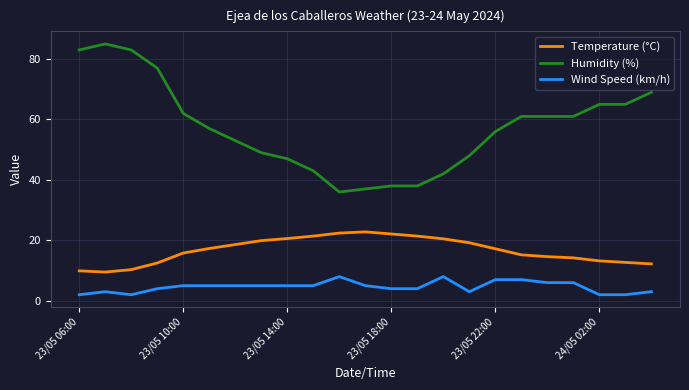

Rank the series by their average value, from highest to lowest.

Humidity (%), Temperature (°C), Wind Speed (km/h)